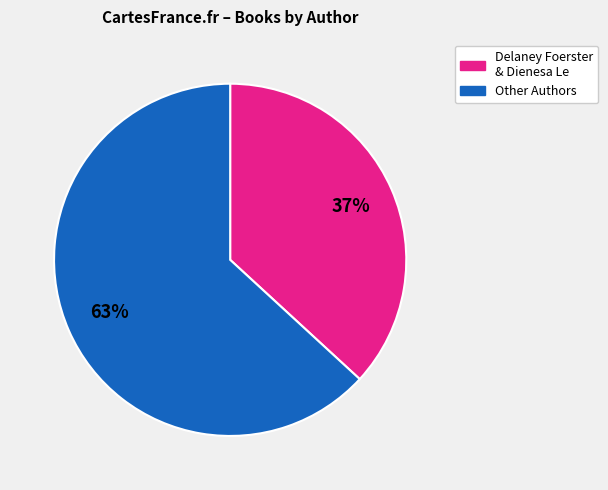

How many slices are in this pie chart?

2